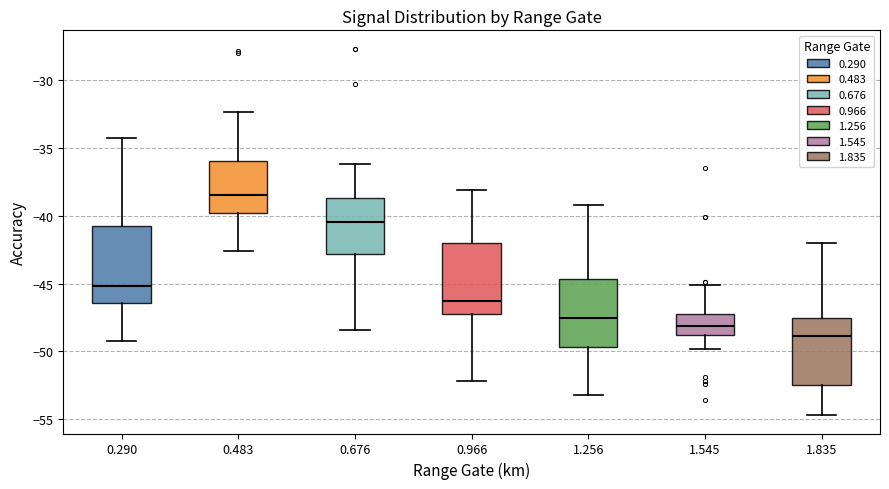

Reading left to right, read every box against the y-axis: the position of its median line, the range the box covers, and the ends of its whiskers. The values are not printed on the chart, so give them approximately, as read against the axis.

0.290: median -45.0, box -46.5 to -41.0, whiskers -49.0 to -34.5
0.483: median -38.5, box -40.0 to -36.0, whiskers -42.5 to -32.5
0.676: median -40.5, box -43.0 to -38.5, whiskers -48.5 to -36.0
0.966: median -46.5, box -47.5 to -42.0, whiskers -52.0 to -38.0
1.256: median -47.5, box -49.5 to -44.5, whiskers -53.0 to -39.0
1.545: median -48.0, box -49.0 to -47.0, whiskers -50.0 to -45.0
1.835: median -49.0, box -52.5 to -47.5, whiskers -54.5 to -42.0